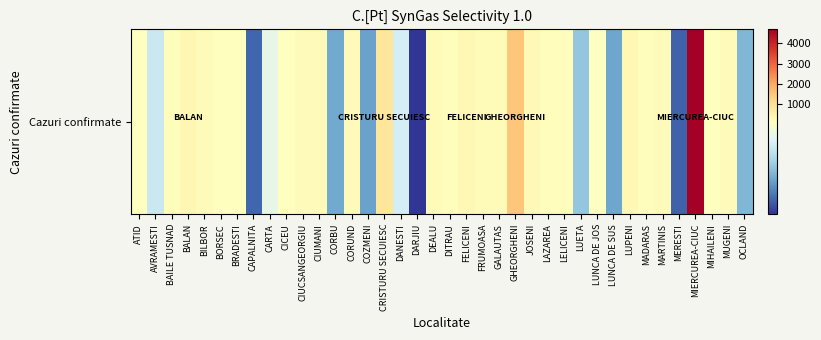

List the labels in order of value, smallest first.

DARJIU, MERESTI, CAPALNITA, COZMENI, LUNCA DE SUS, CORBU, OCLAND, LUETA, AVRAMESTI, DANESTI, CARTA, LUNCA DE JOS, ATID, CICEU, BORSEC, MIHAILENI, BRADESTI, MADARAS, BAILE TUSNAD, LAZAREA, DITRAU, LELICENI, CORUND, MUGENI, CIUMANI, MARTINIS, CIUCSANGEORGIU, BILBOR, DEALU, FRUMOASA, GALAUTAS, JOSENI, LUPENI, FELICENI, BALAN, CRISTURU SECUIESC, GHEORGHENI, MIERCUREA-CIUC